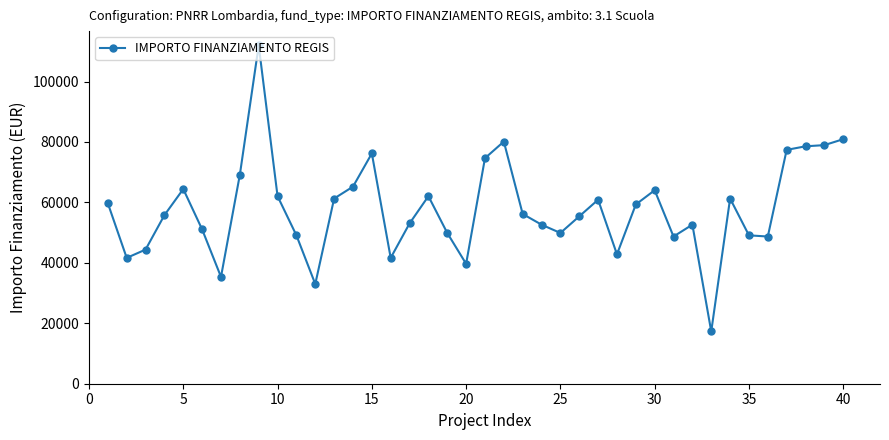

True or false: the data has more than 2 interior local peaks.

True